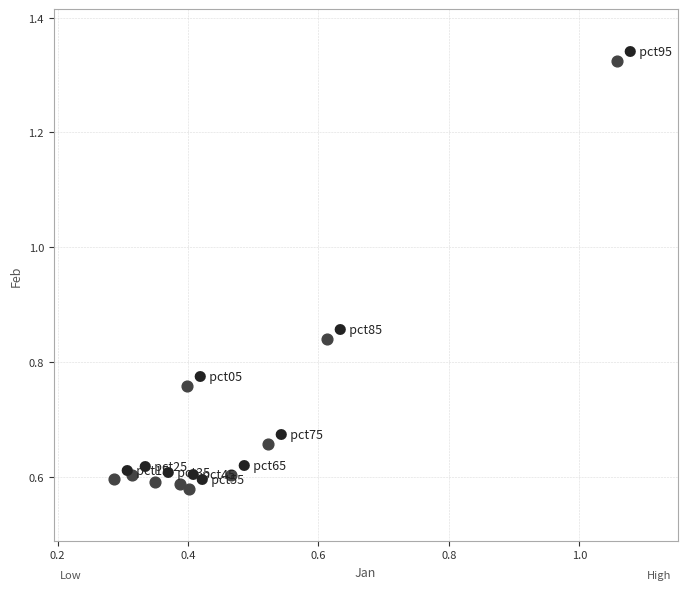

What is the average X value?

0.5